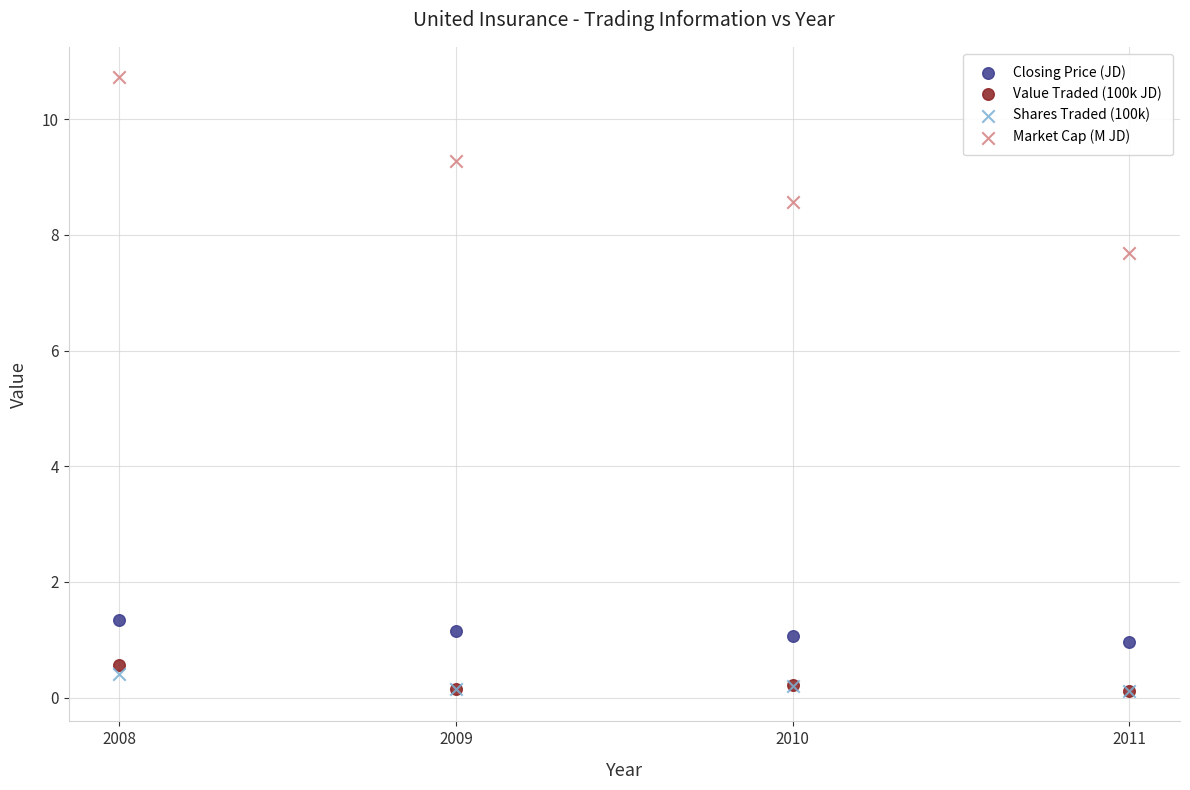

In the Market Cap (M JD) series, what Y value is closest to 9?

9.3